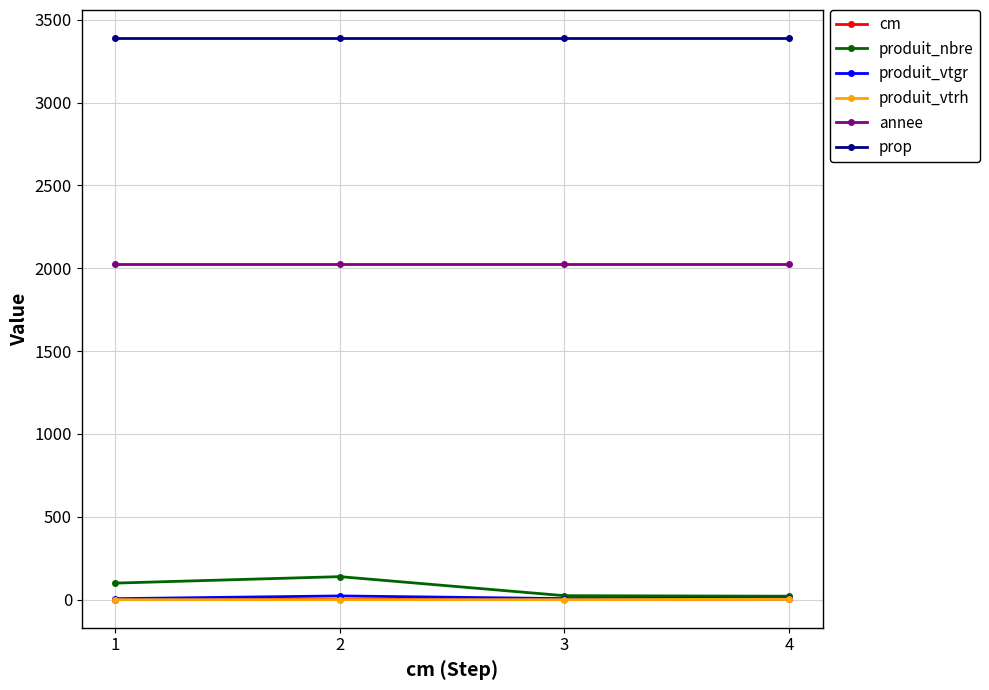

True or false: cm has more than 2 points higher than both neighbors.

False